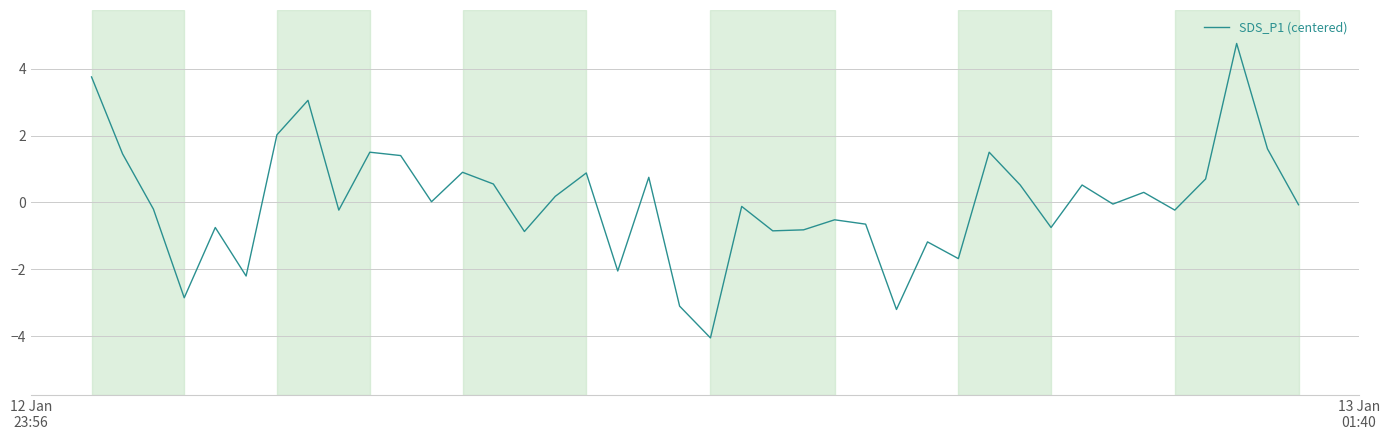

What is the maximum value shown in the chart?

4.8